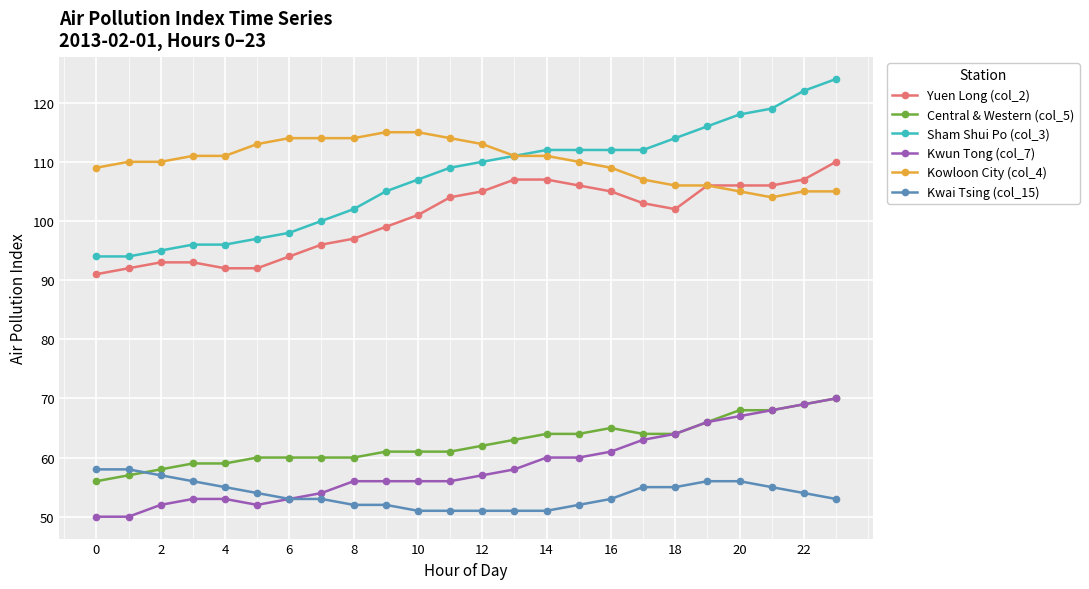

Reading left to right, transcribe all the data shown in this chart.

Yuen Long (col_2): 91	92	93	93	92	92	94	96	97	99	101	104	105	107	107	106	105	103	102	106	106	106	107	110
Central & Western (col_5): 56	57	58	59	59	60	60	60	60	61	61	61	62	63	64	64	65	64	64	66	68	68	69	70
Sham Shui Po (col_3): 94	94	95	96	96	97	98	100	102	105	107	109	110	111	112	112	112	112	114	116	118	119	122	124
Kwun Tong (col_7): 50	50	52	53	53	52	53	54	56	56	56	56	57	58	60	60	61	63	64	66	67	68	69	70
Kowloon City (col_4): 109	110	110	111	111	113	114	114	114	115	115	114	113	111	111	110	109	107	106	106	105	104	105	105
Kwai Tsing (col_15): 58	58	57	56	55	54	53	53	52	52	51	51	51	51	51	52	53	55	55	56	56	55	54	53